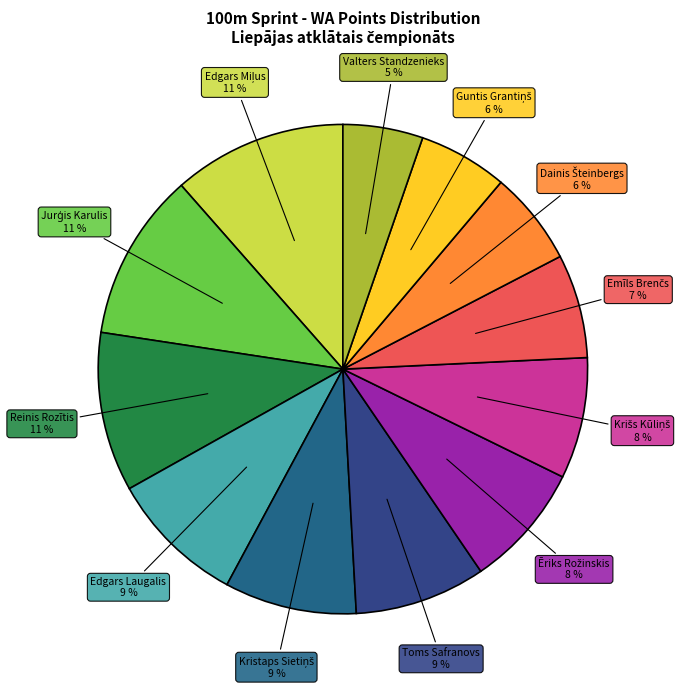

Rank the categories by value from highest to lowest.

Edgars Miļus, Jurģis Karulis, Reinis Rozītis, Edgars Laugalis, Kristaps Sietiņš, Toms Safranovs, Ēriks Rožinskis, Krišs Kūliņš, Emīls Brenčs, Dainis Šteinbergs, Guntis Grantiņš, Valters Standzenieks